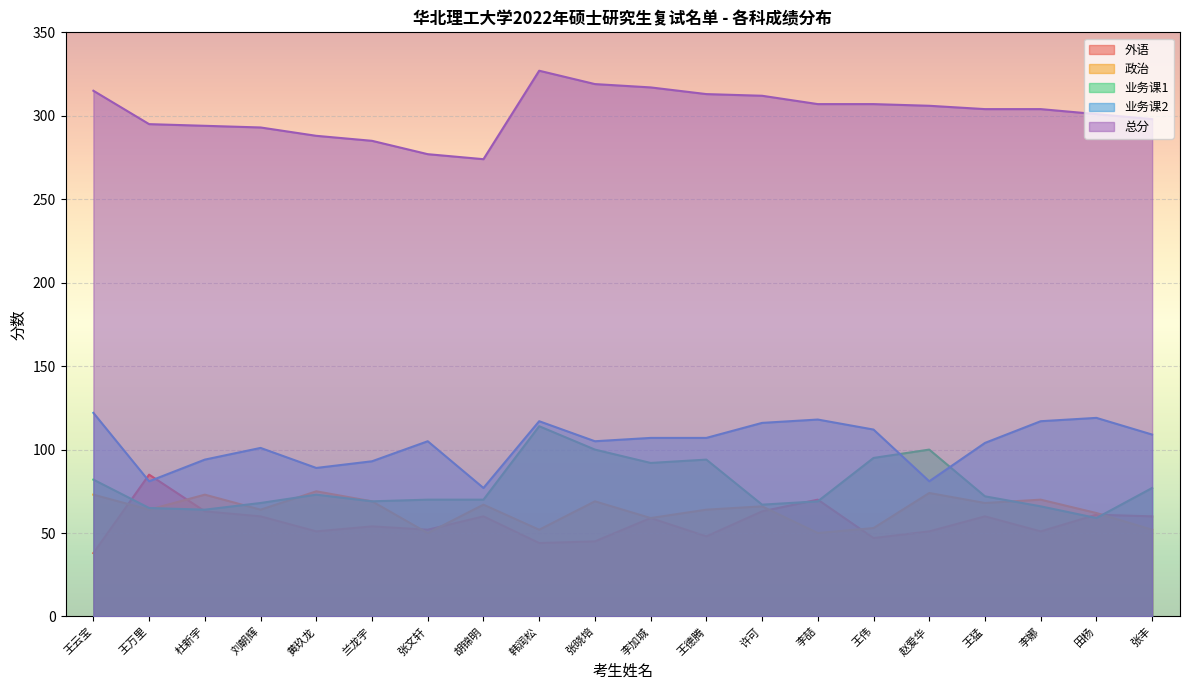

Which category has the highest value across all series?

韩润松